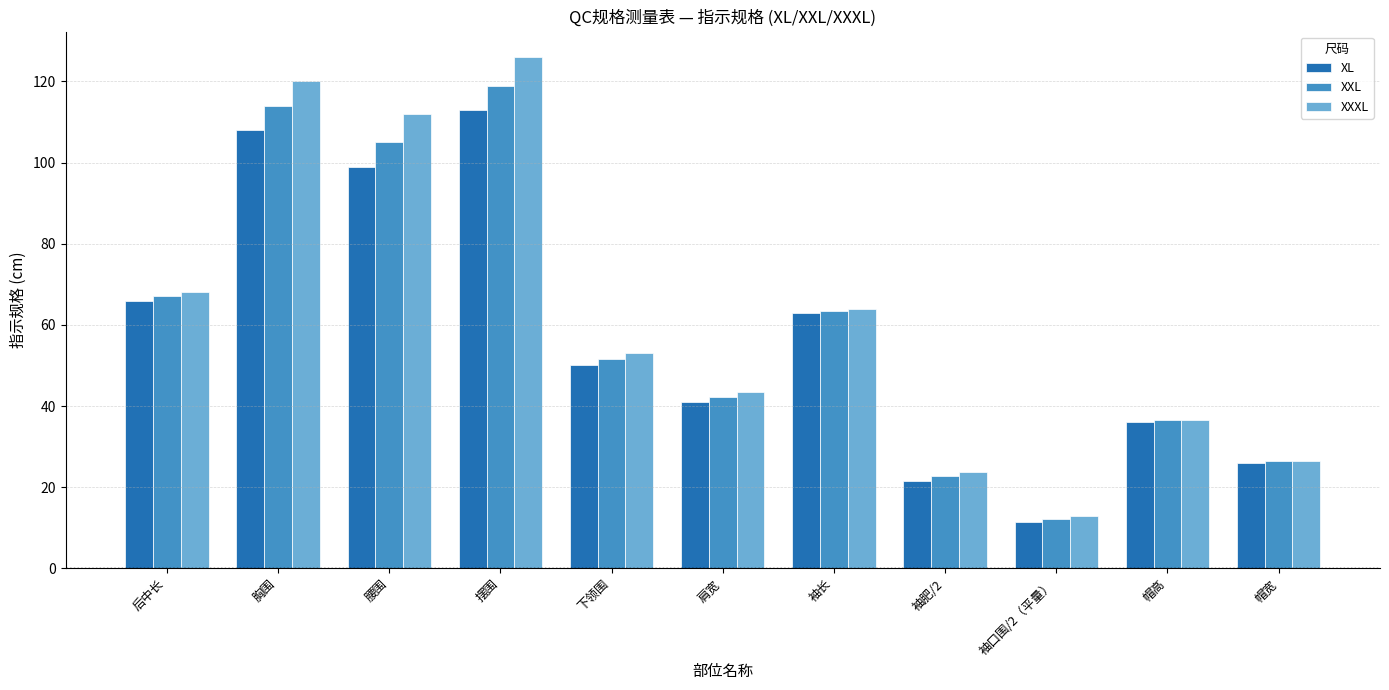

Which series has the largest total across all categories?

XXXL